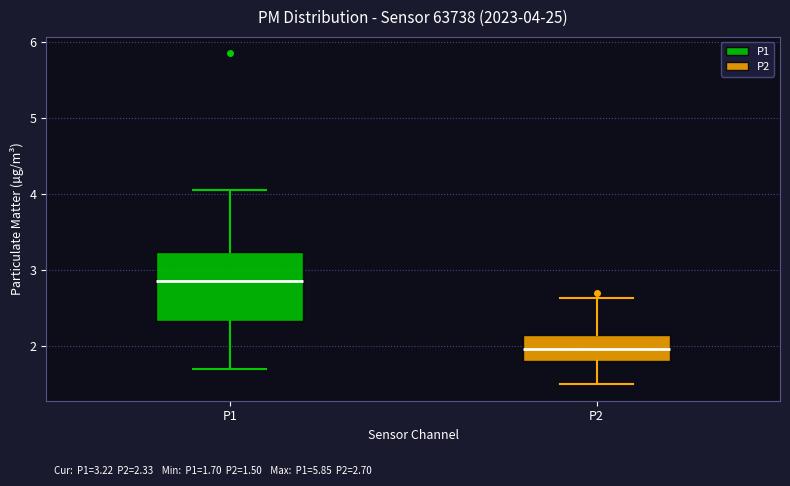

Which box is the tallest, from its lower edge to its upper edge?

P1